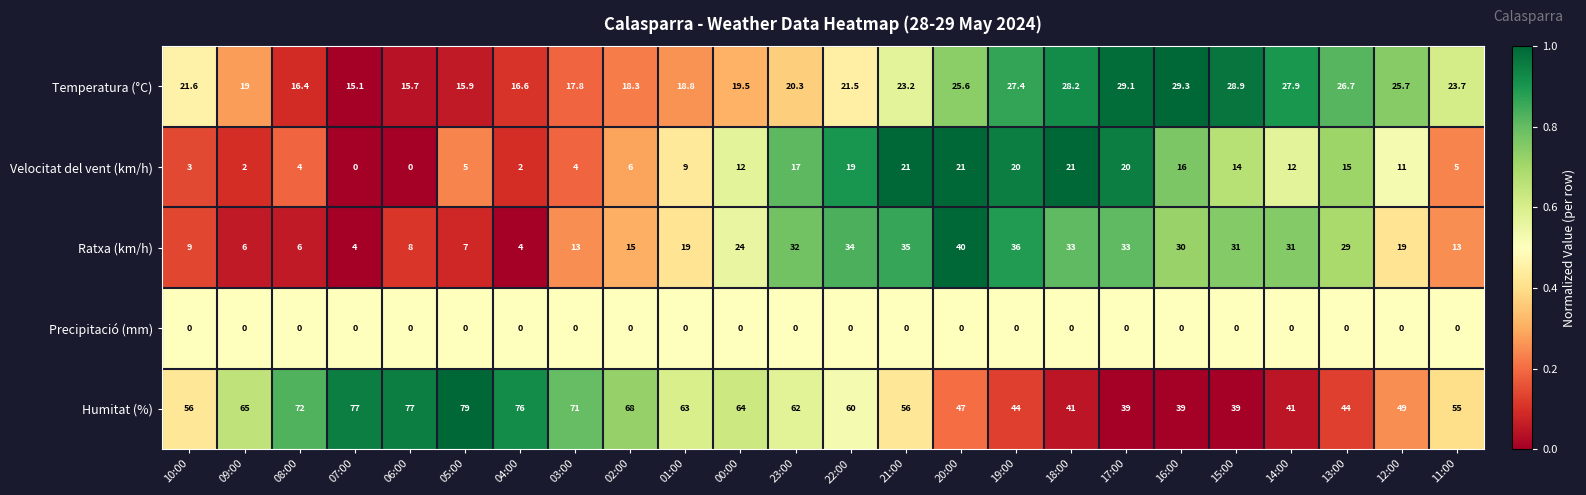

What is the approximate value of Temperatura (°C) at 21:00?

23.2